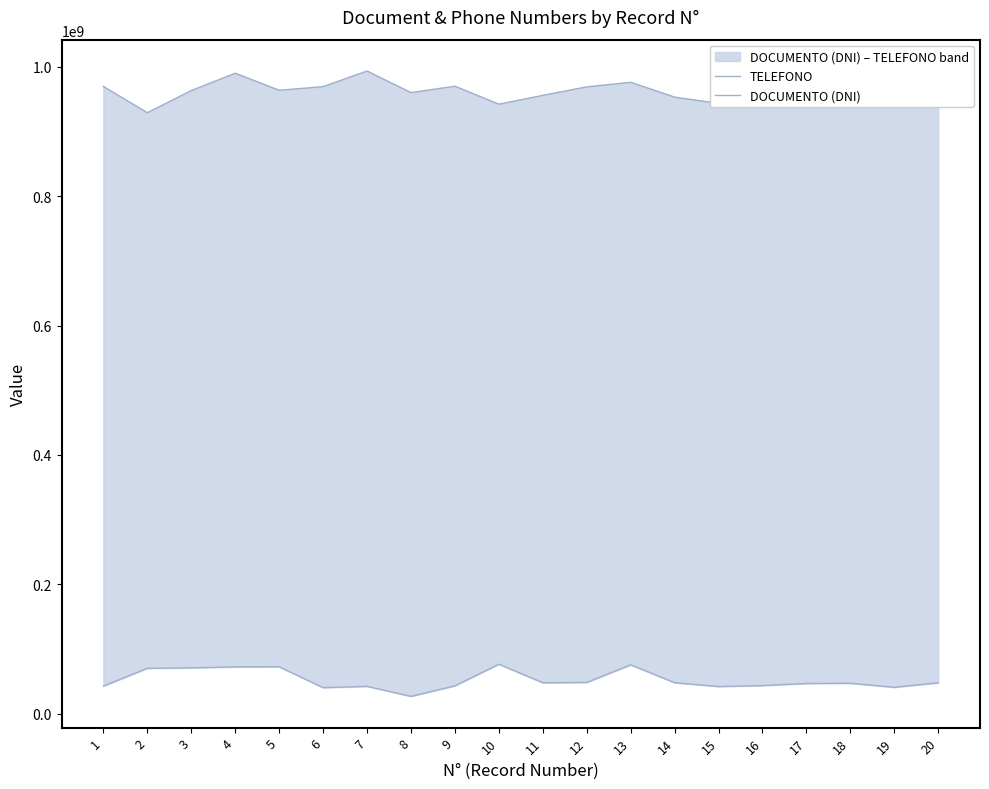

Is it true that TELEFONO equals 283414175 at 10?

False